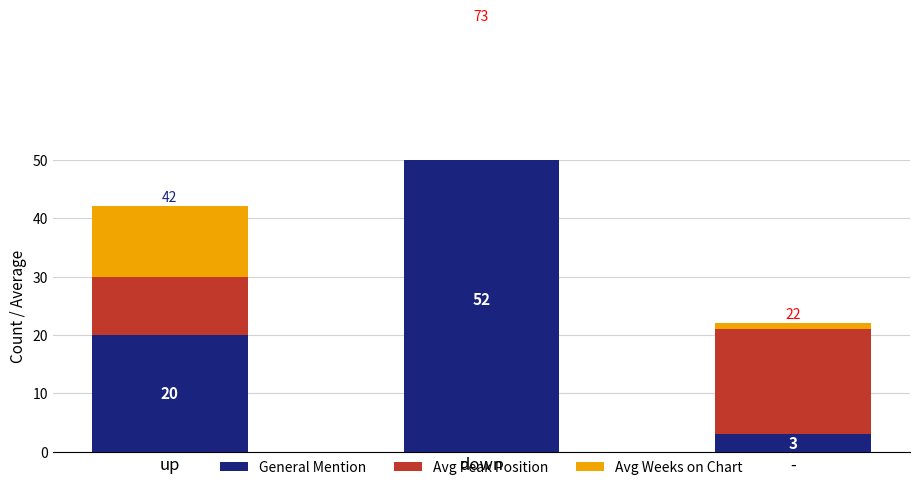

The value of General Mention at down is 19. True or false?

False